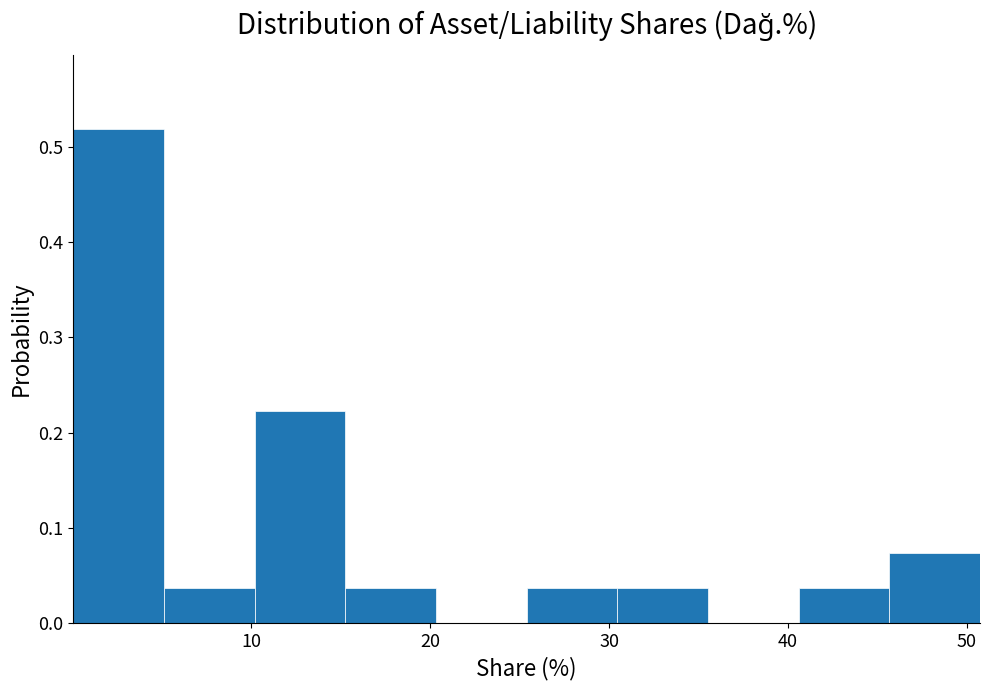

Over which range of the x-axis is the bar tallest?

0 to 5